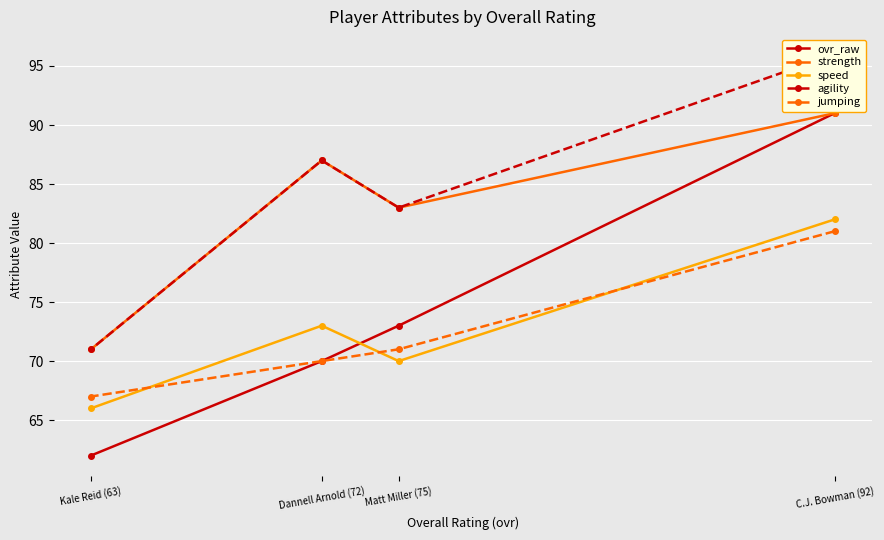

What is the value of the strength point at the 3rd from the left?

83